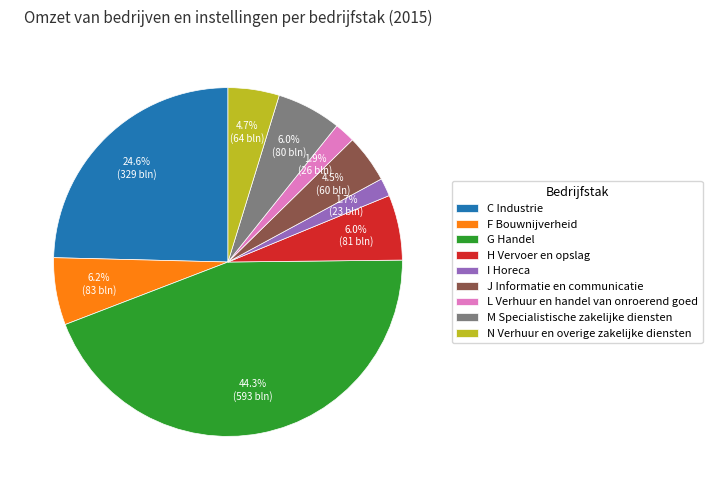

True or false: L Verhuur en handel van onroerend goed accounts for 2% of the total.

True